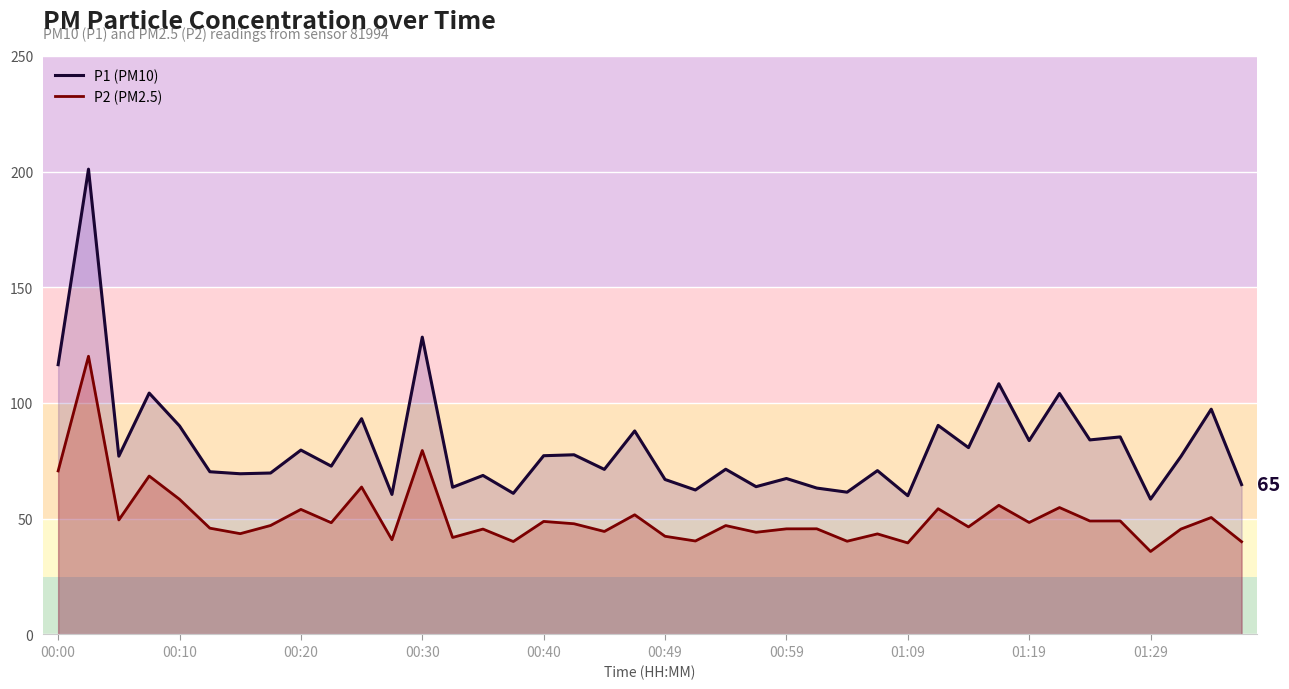

What is the total value across all series at 33?

158.9